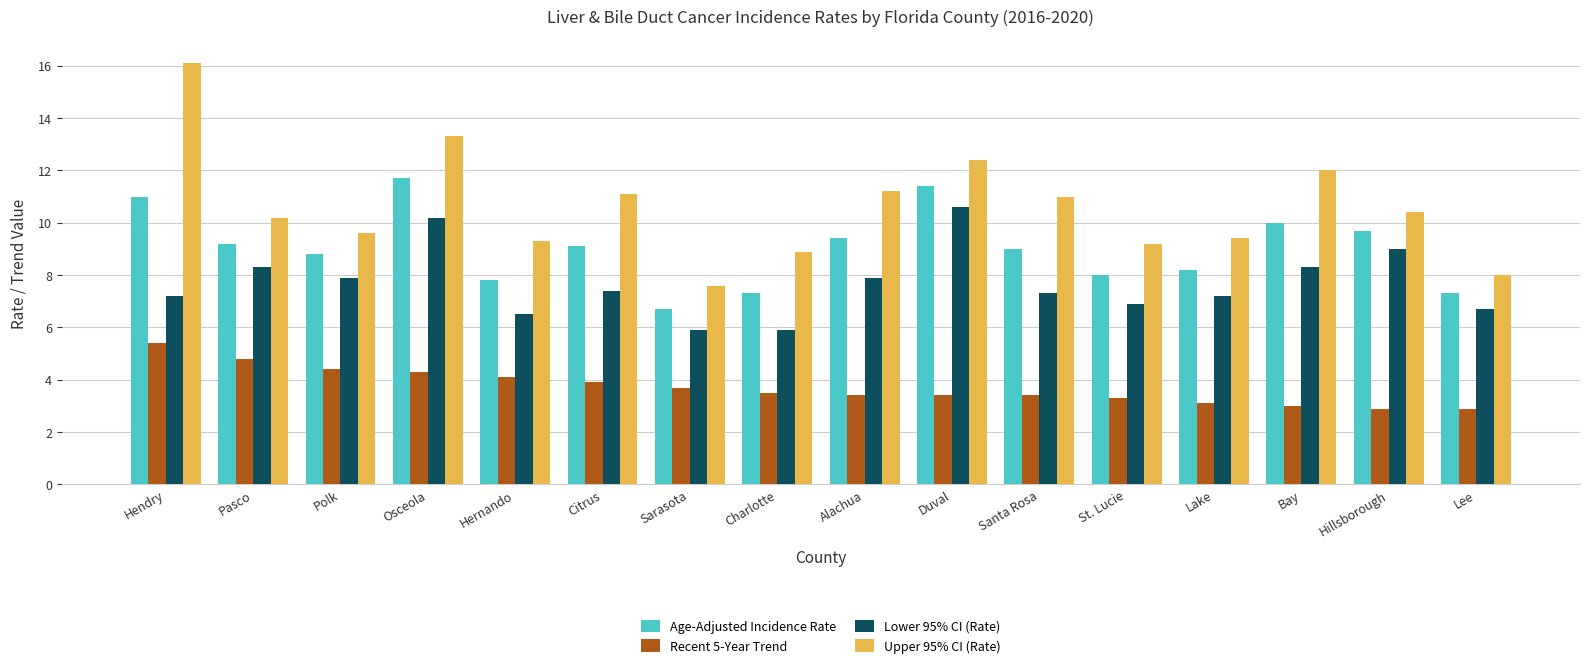

Between Pasco and Lake, which series saw the biggest shift?

Recent 5-Year Trend